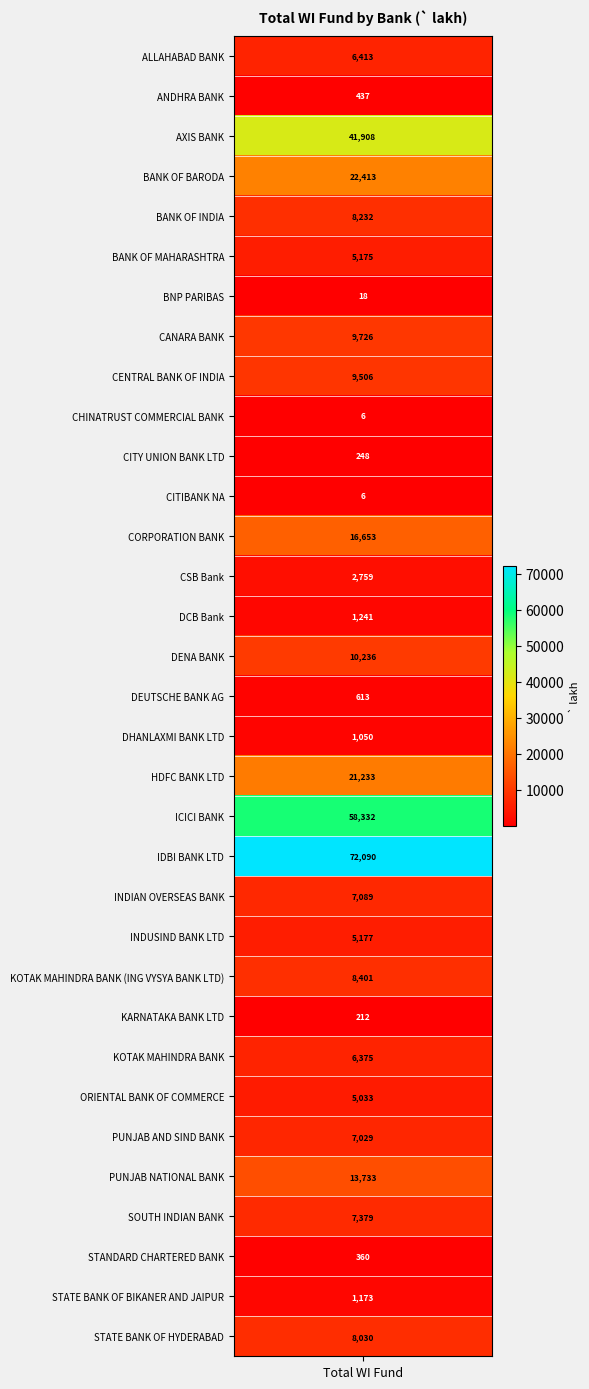

True or false: the data shows 3.2 at CHINATRUST COMMERCIAL BANK.

False